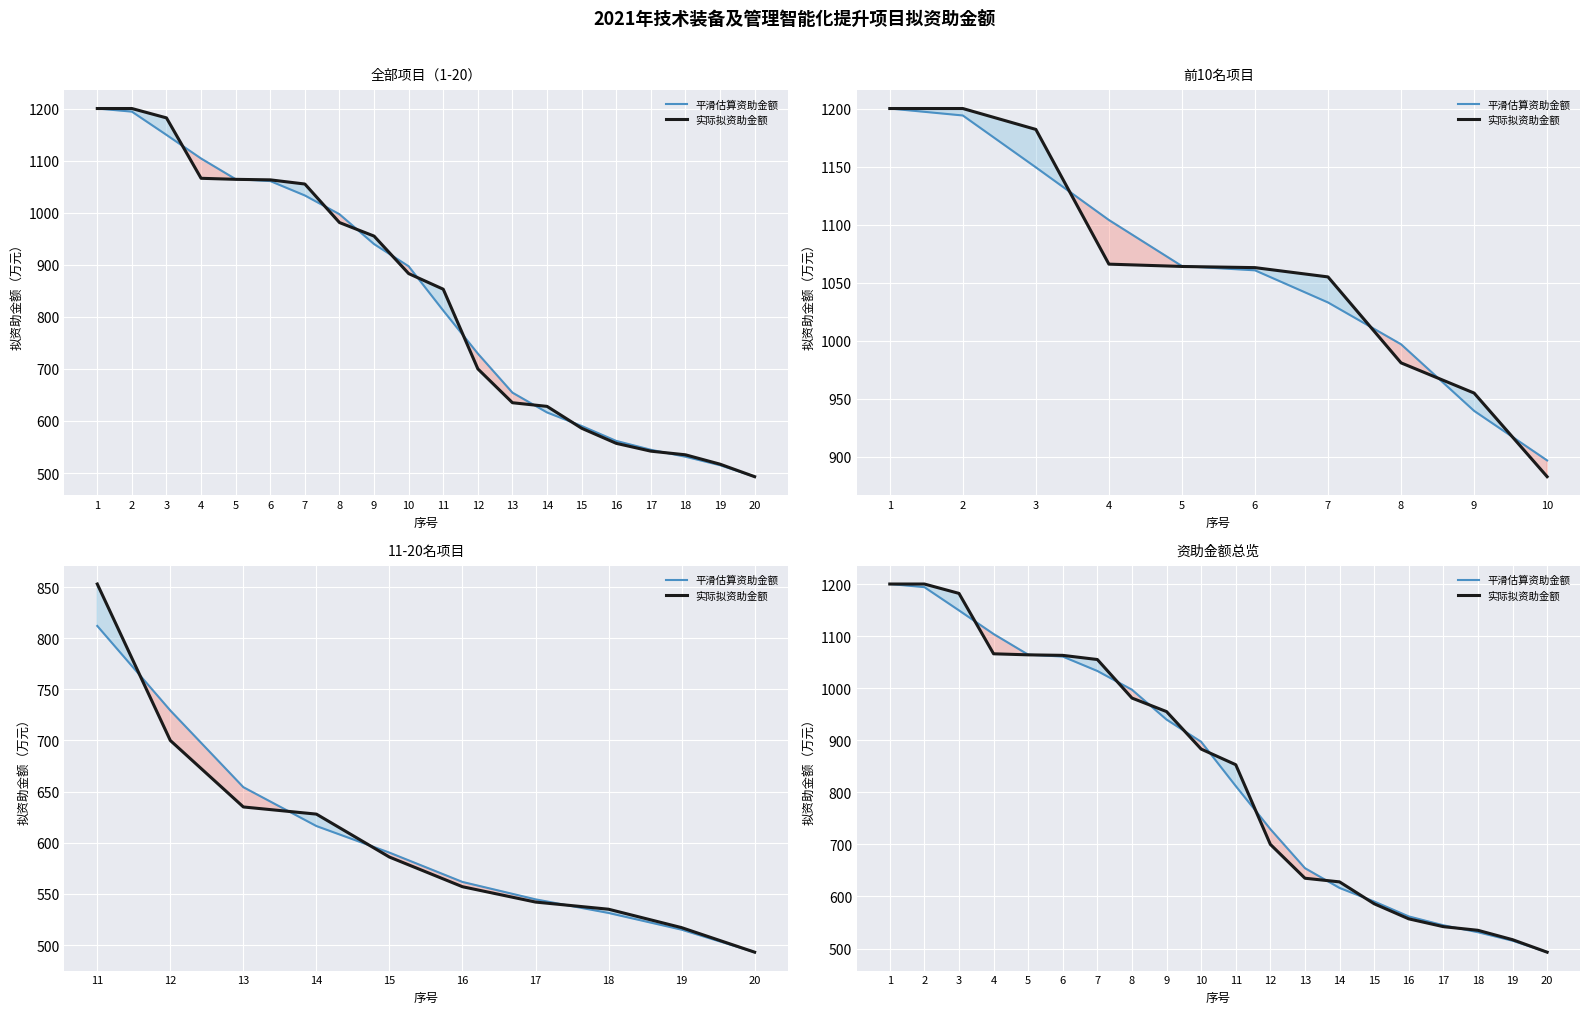

How many data points in 平滑估算资助金额 are less than 897?

10